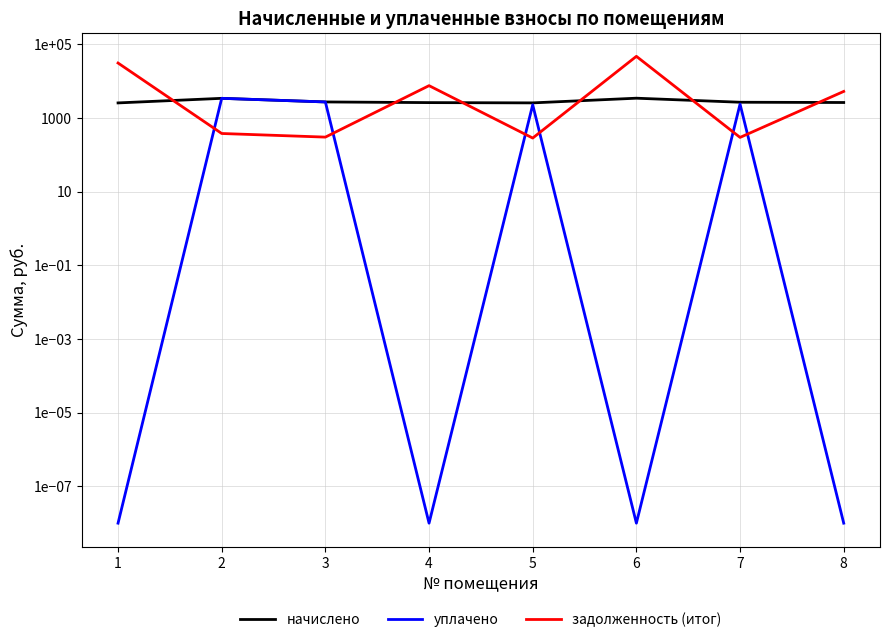

What is the difference between the highest and lowest values at 2?

3001.0